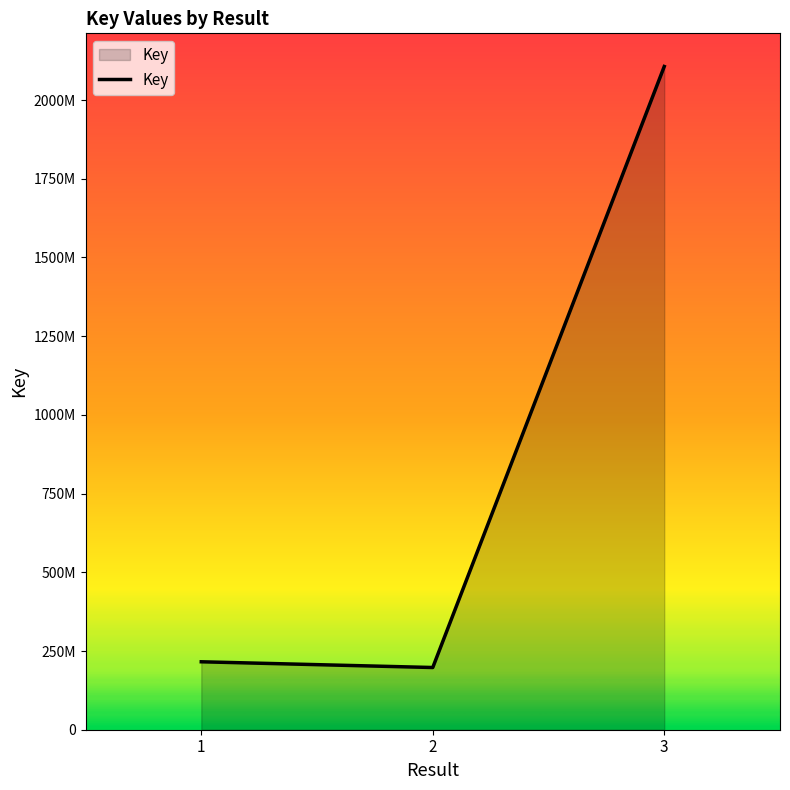

Does the chart have visible grid lines?

No